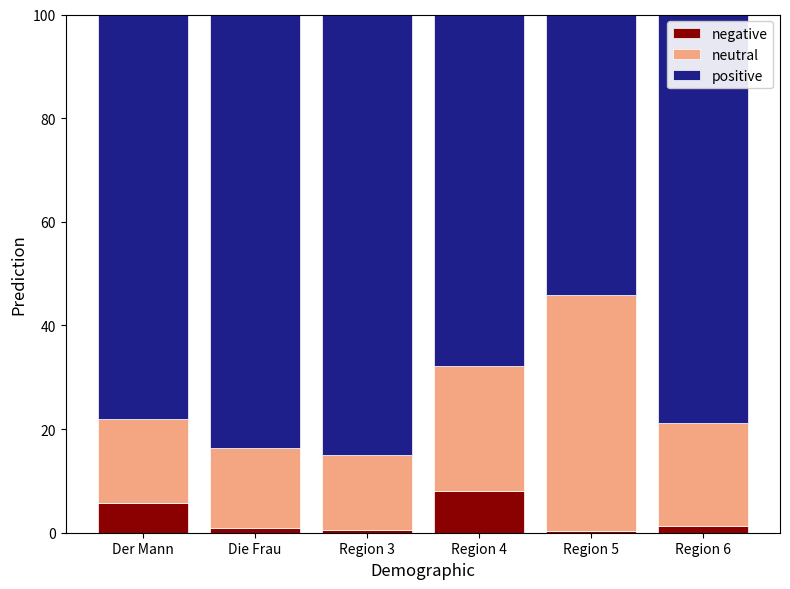

What is the total value across all series at Region 4?

100.0